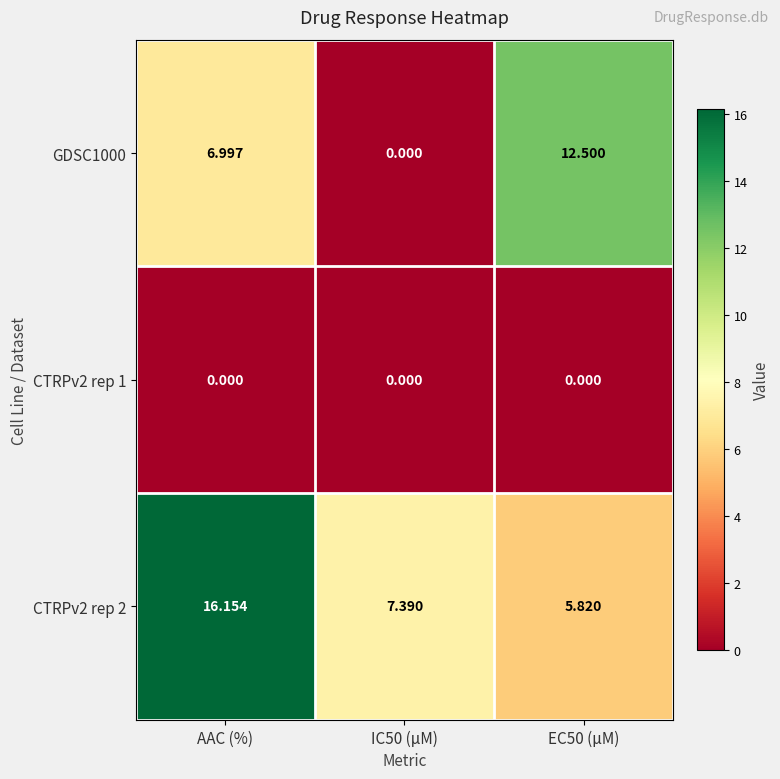

At which label is GDSC1000 closest to 6?

AAC (%)